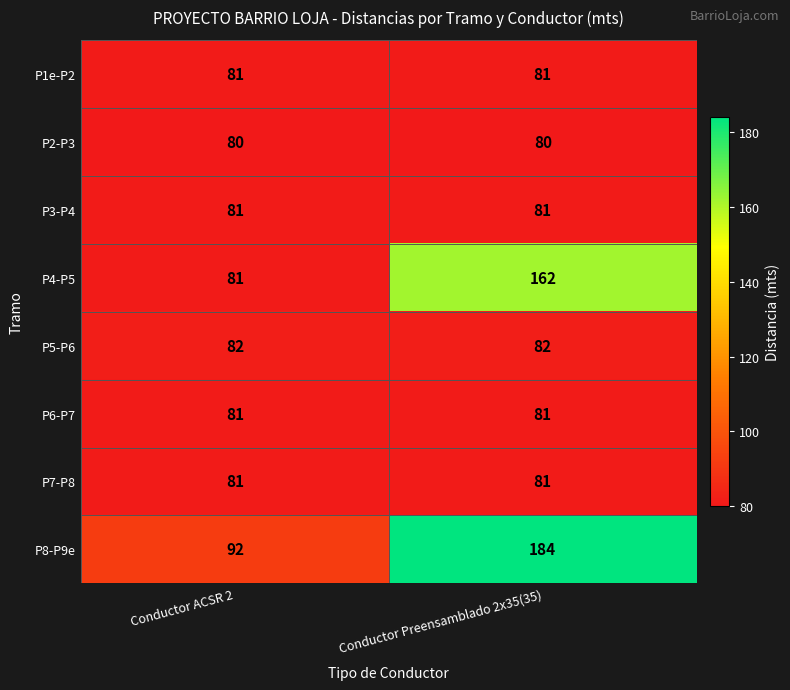

Reading right to left, list all the values displayed in this chart.

P1e-P2: Conductor Preensamblado 2x35(35)=81	Conductor ACSR 2=81
P2-P3: Conductor Preensamblado 2x35(35)=80	Conductor ACSR 2=80
P3-P4: Conductor Preensamblado 2x35(35)=81	Conductor ACSR 2=81
P4-P5: Conductor Preensamblado 2x35(35)=162	Conductor ACSR 2=81
P5-P6: Conductor Preensamblado 2x35(35)=82	Conductor ACSR 2=82
P6-P7: Conductor Preensamblado 2x35(35)=81	Conductor ACSR 2=81
P7-P8: Conductor Preensamblado 2x35(35)=81	Conductor ACSR 2=81
P8-P9e: Conductor Preensamblado 2x35(35)=184	Conductor ACSR 2=92